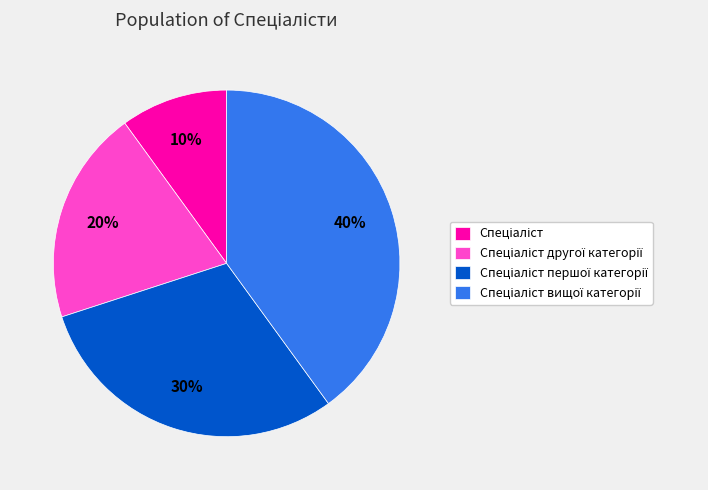

To the nearest percent, what is the difference between the largest and smallest slice percentages?

30%